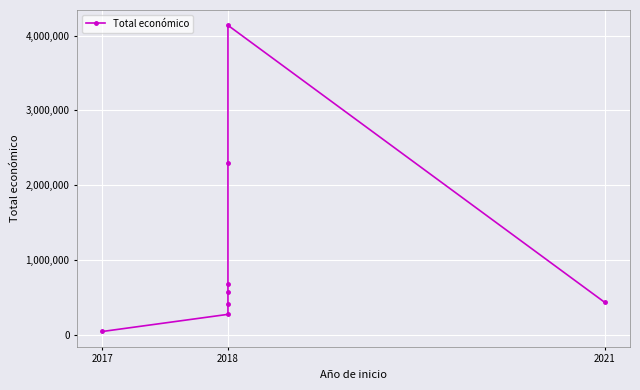

True or false: the data shows 4139393 at 6.

True